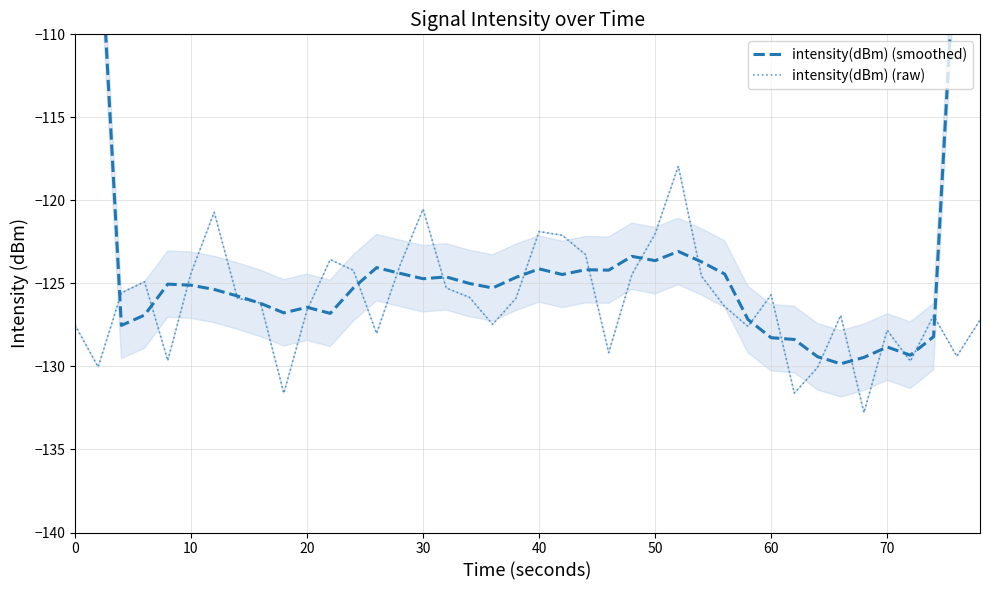

The value of intensity(dBm) (raw) at 70 is -56.2. True or false?

False